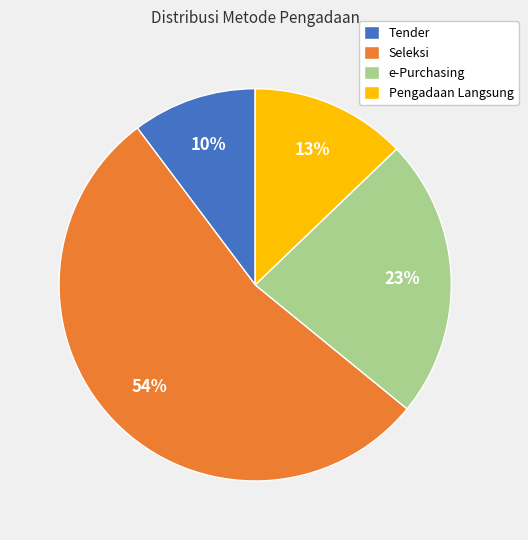

Is Tender the majority of the pie?

No